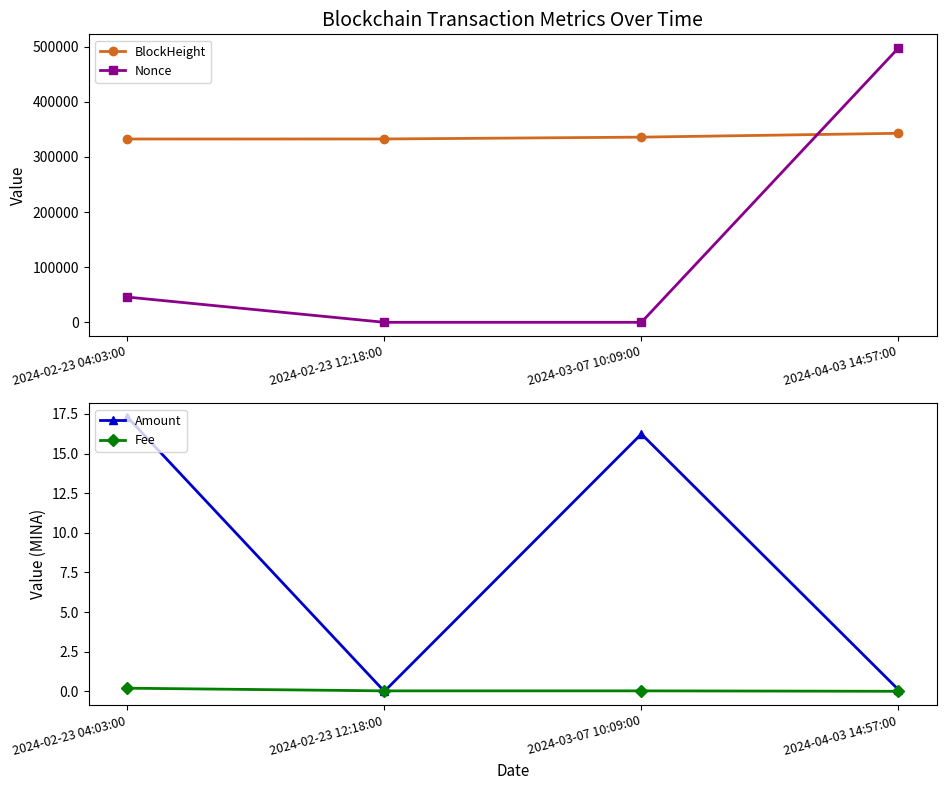

Between 2024-02-23 12:18:00 and 2024-03-07 10:09:00, which is larger?

2024-03-07 10:09:00